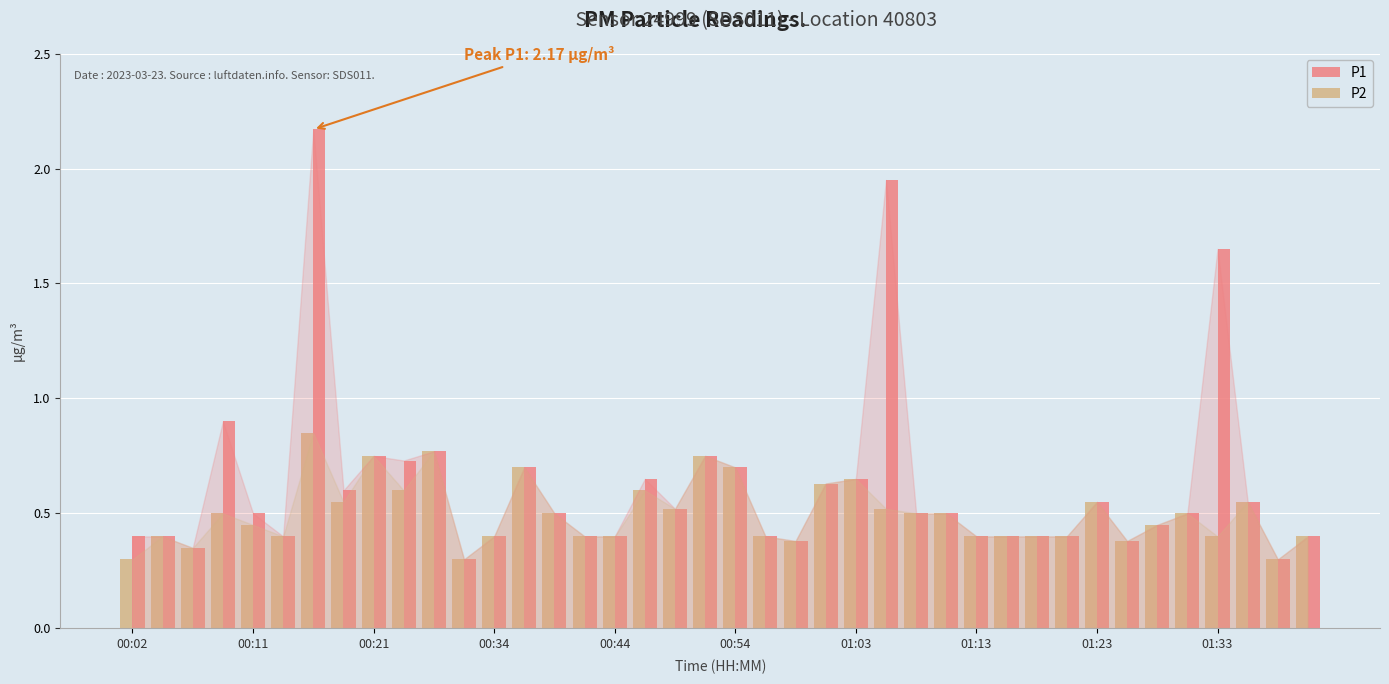

What are all the series names shown in the legend?

P1, P2